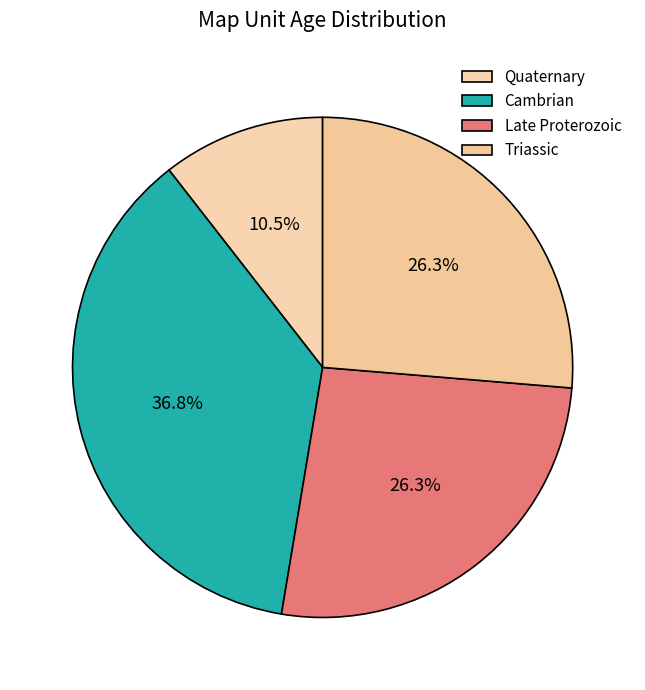

Is there a majority slice in this chart?

No